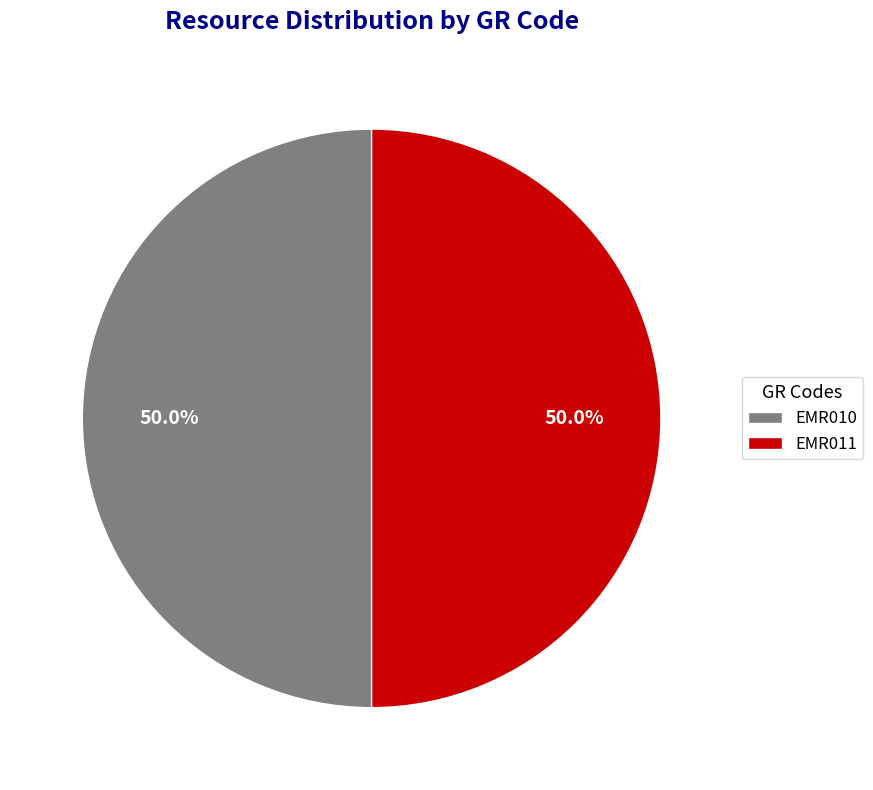

How many slices are in this pie chart?

2